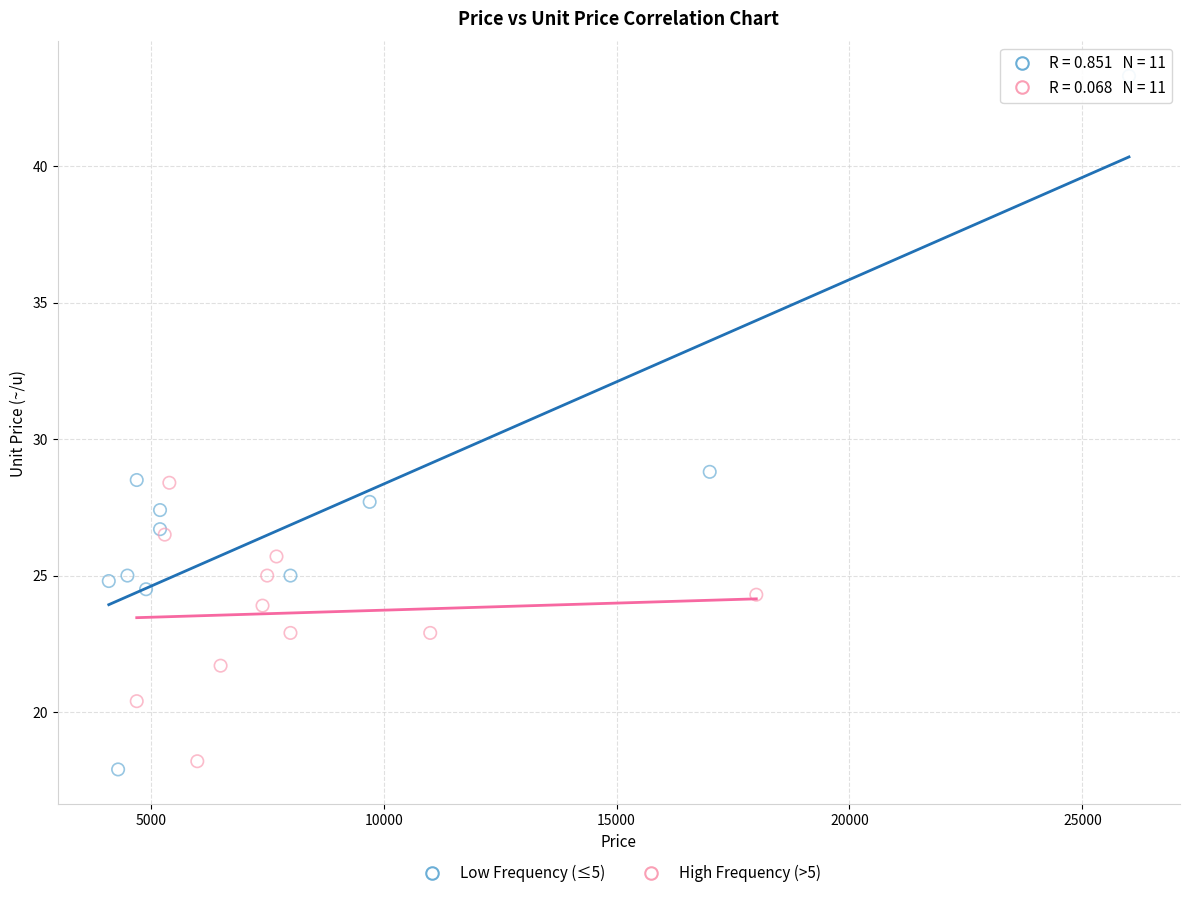

Which series contains the highest Y value?

Low Frequency (≤5)